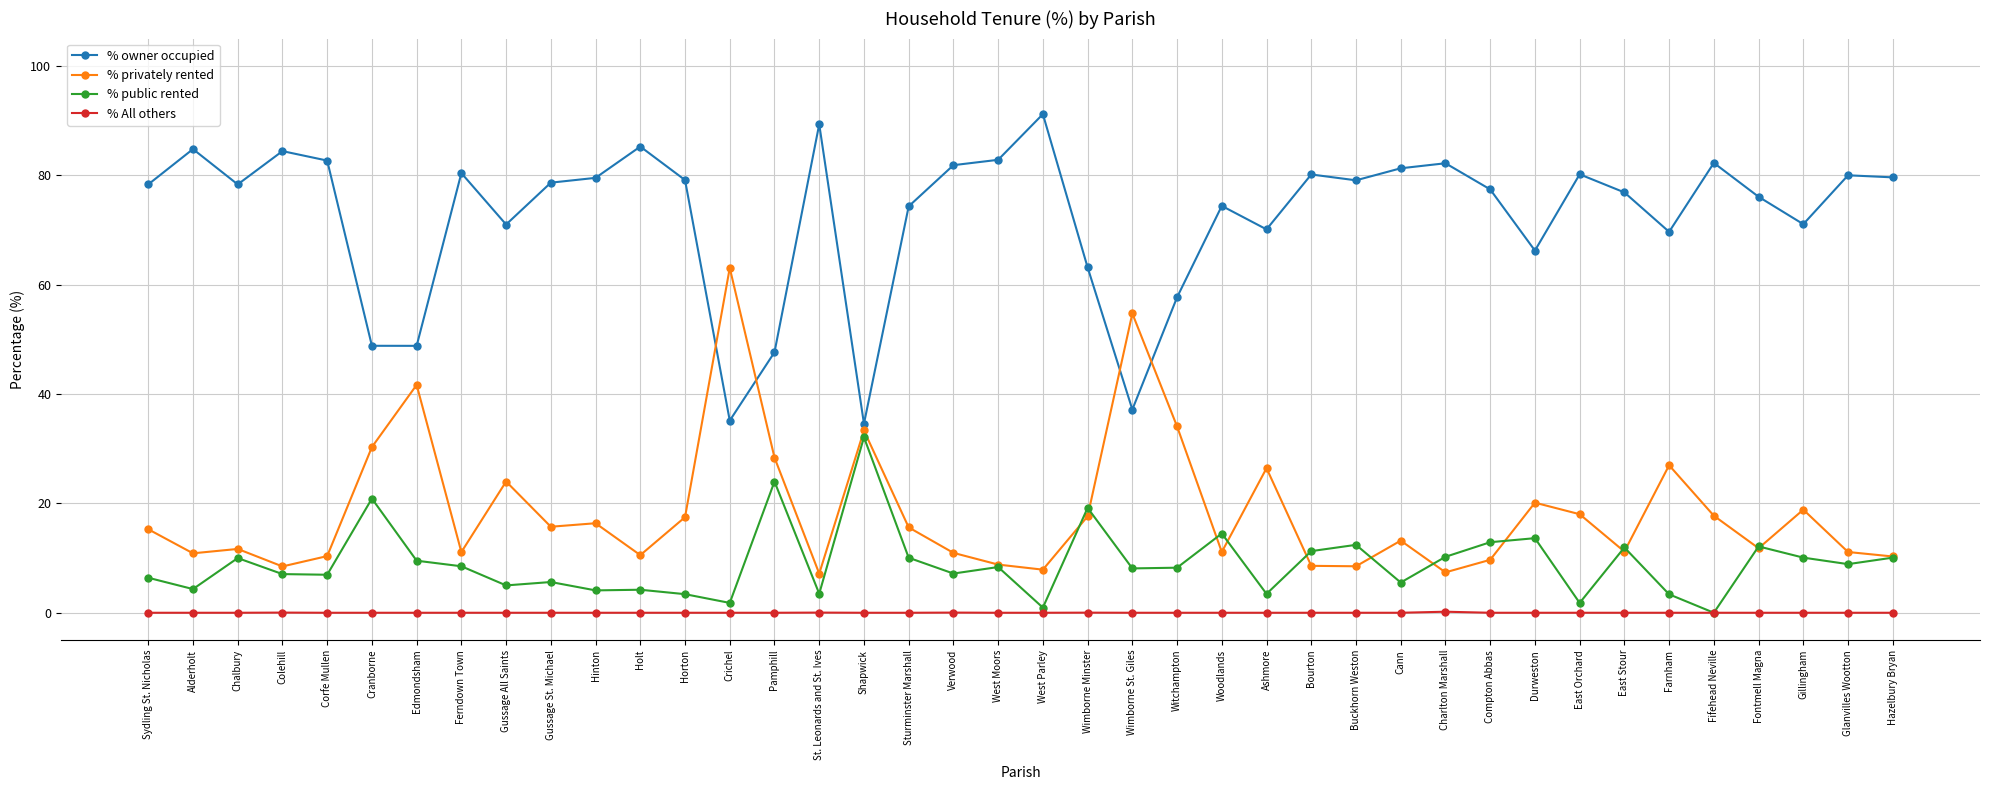

Is it true that % All others equals 0.0 at West Parley?

True